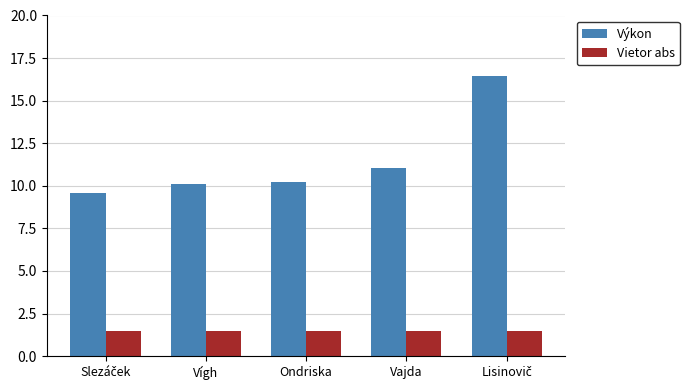

What is the maximum value shown in the chart?

16.5